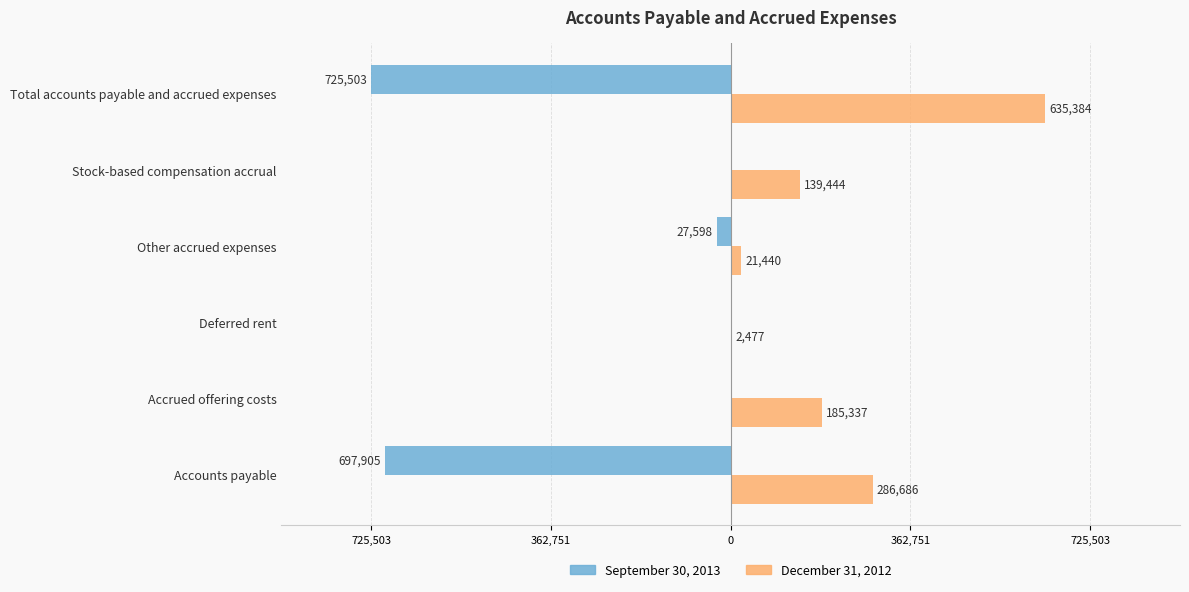

What are all the series names shown in the legend?

September 30, 2013, December 31, 2012